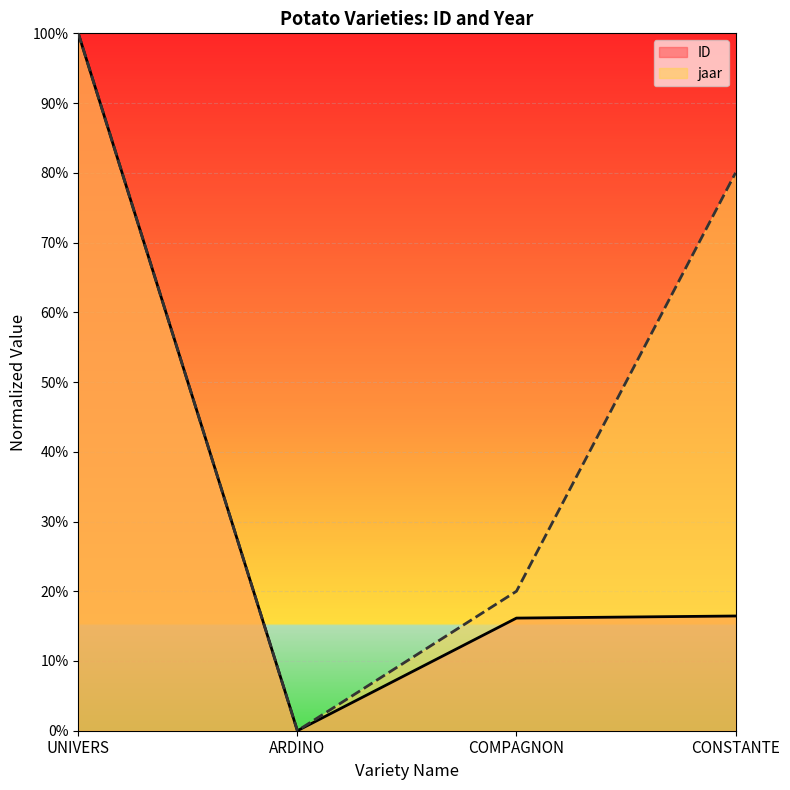

Reading left to right, extract all data points from this chart.

ID: 1.0	0.0	0.2	0.2
jaar: 1.0	0.0	0.2	0.8